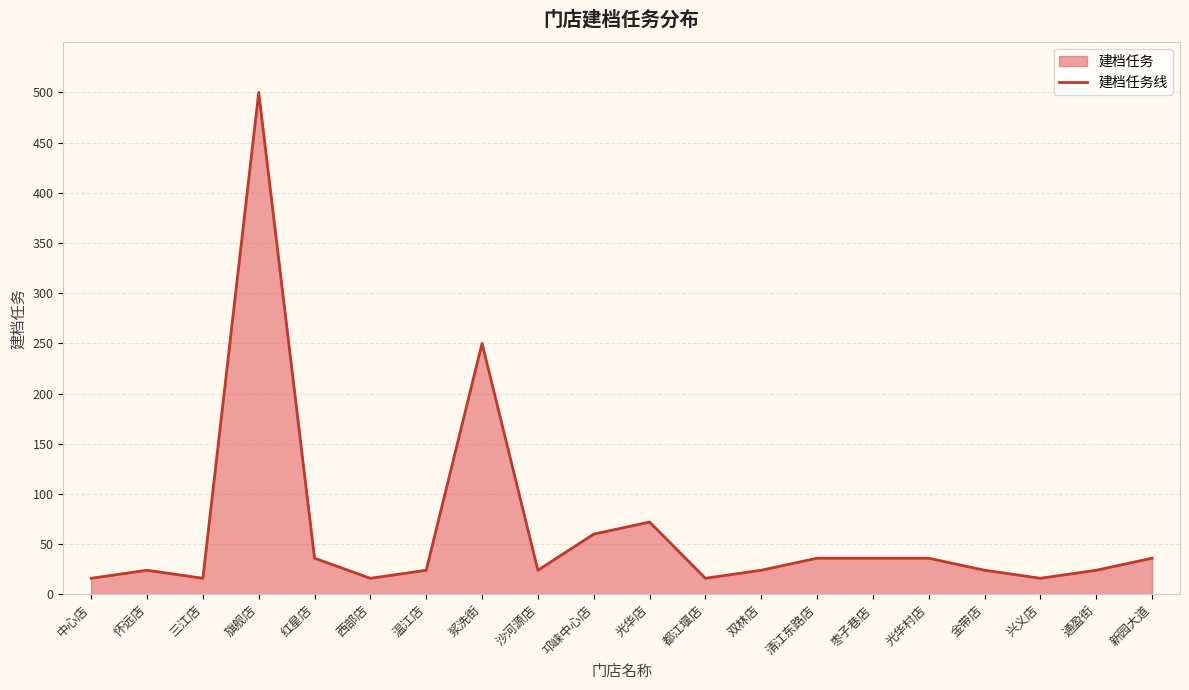

What is the change in value from 红星店 to 西部店?

-20